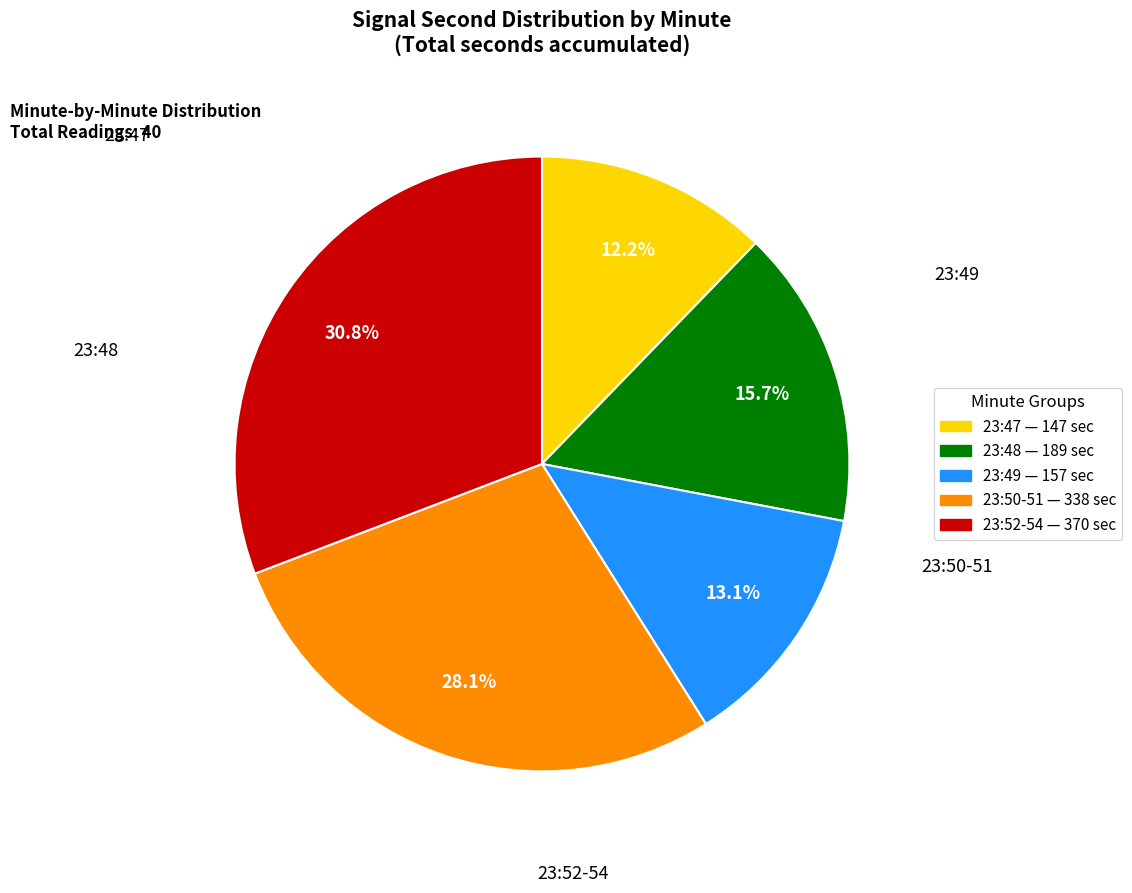

How many slices are in this pie chart?

5